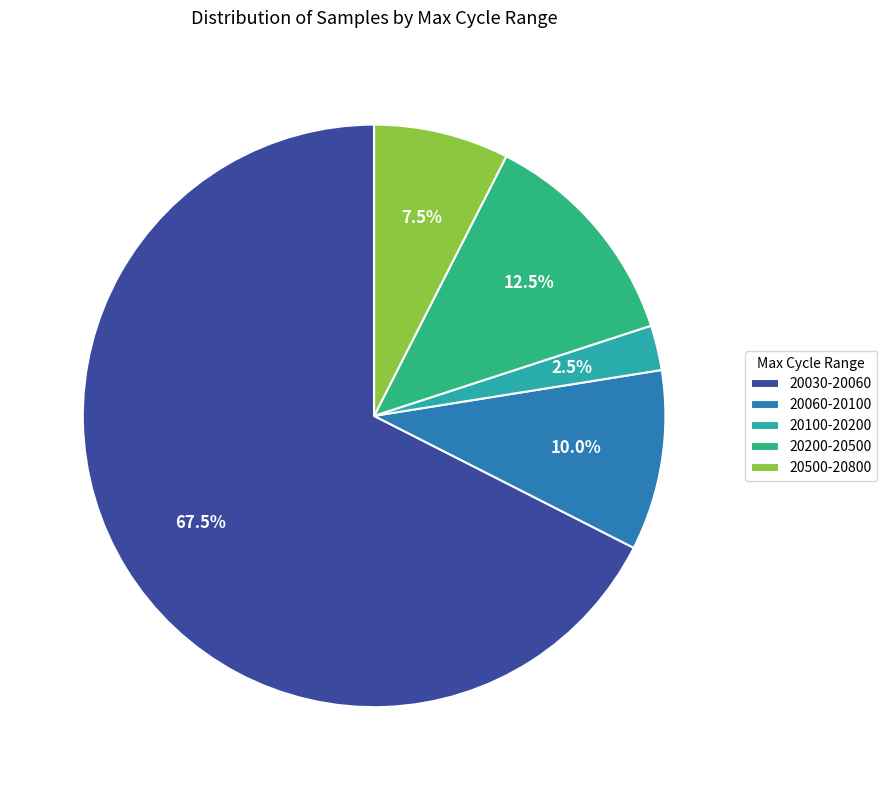

Rank the categories by value from highest to lowest.

20030-20060, 20200-20500, 20060-20100, 20500-20800, 20100-20200